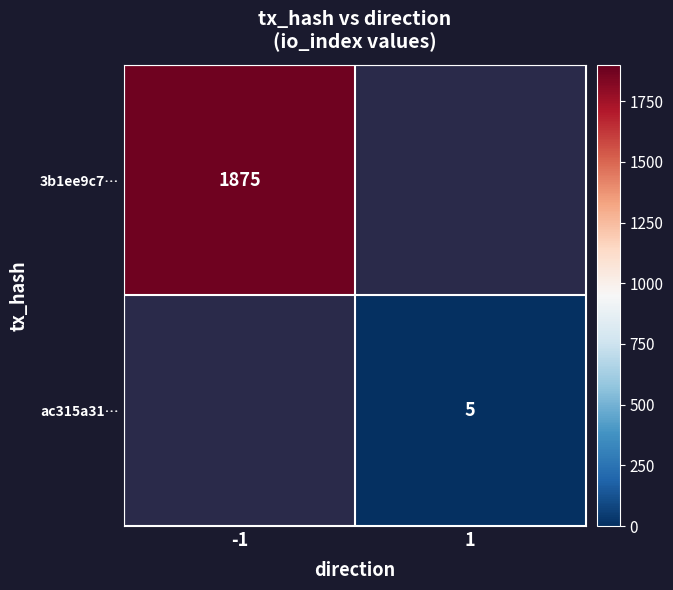

Is it true that ac315a31… equals 5 at 1?

True